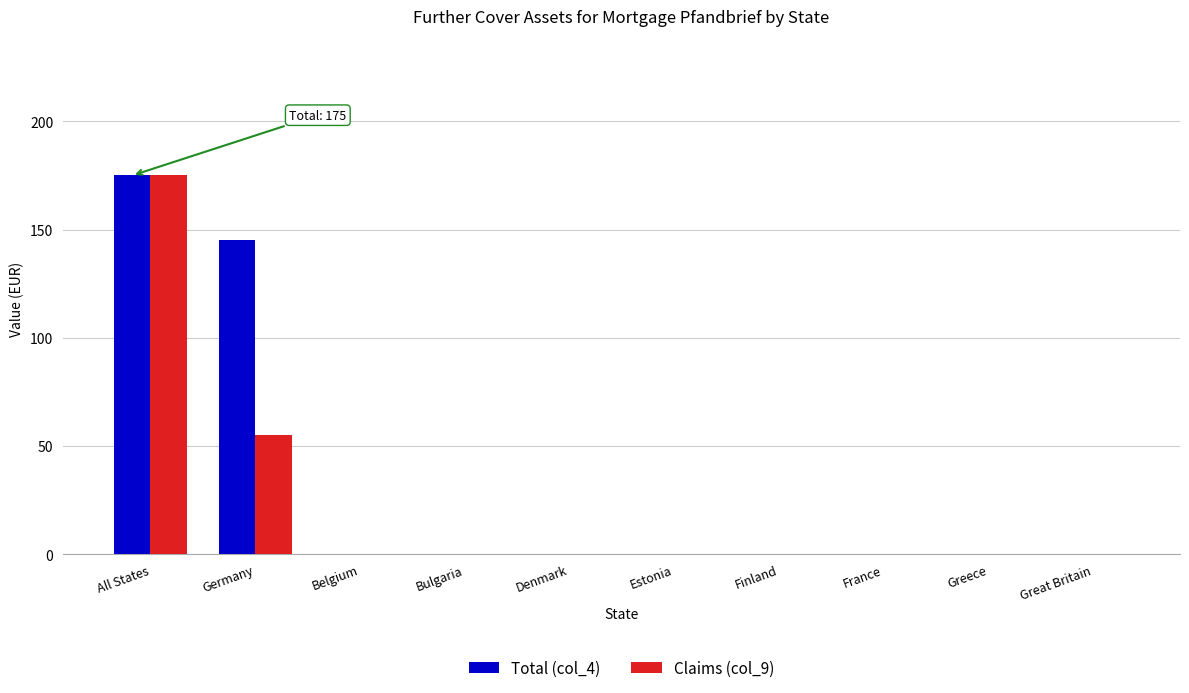

What is the maximum value for Claims (col_9)?

175